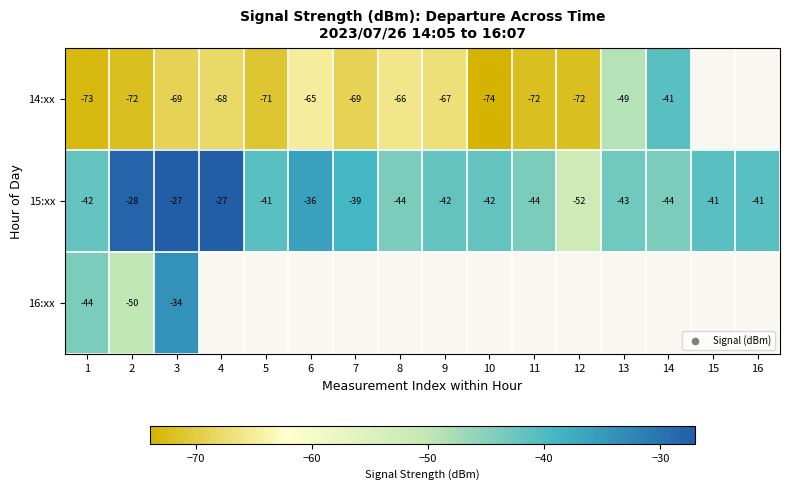

At which label does 15:xx first exceed -41?

2